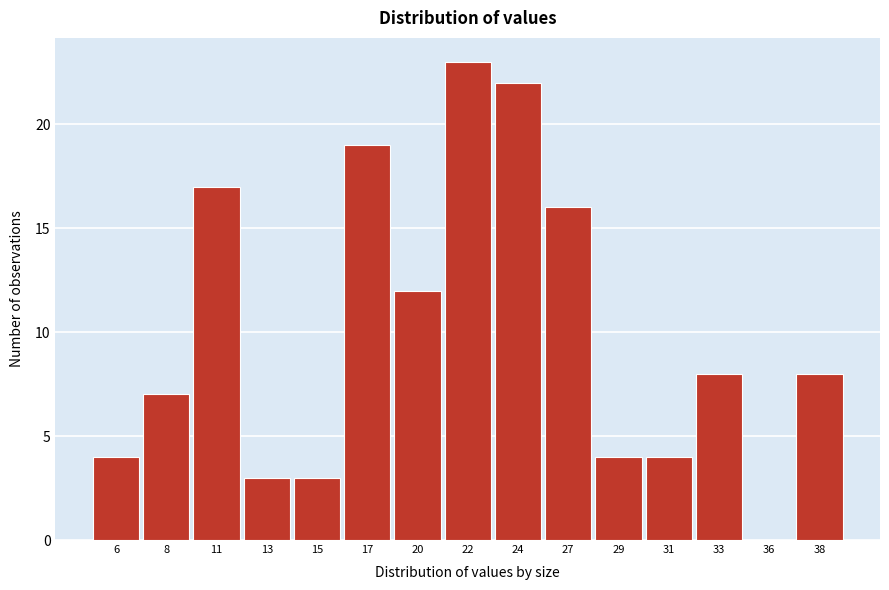

Reading right to left, extract all data points from this chart.

38=8	36=0	33=8	31=4	29=4	27=16	24=22	22=23	20=12	17=19	15=3	13=3	11=17	8=7	6=4